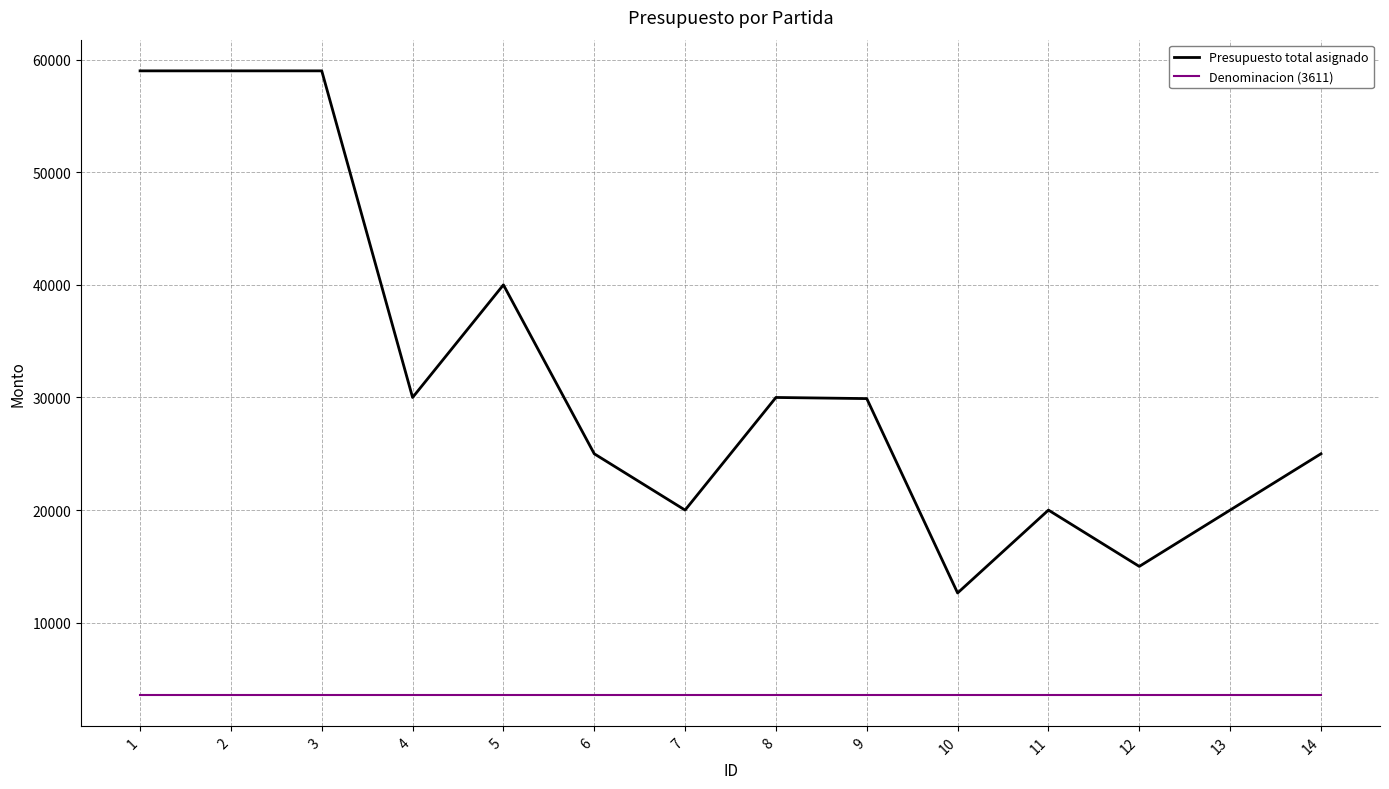

True or false: Denominacion (3611) and Presupuesto total asignado cross at least once.

False